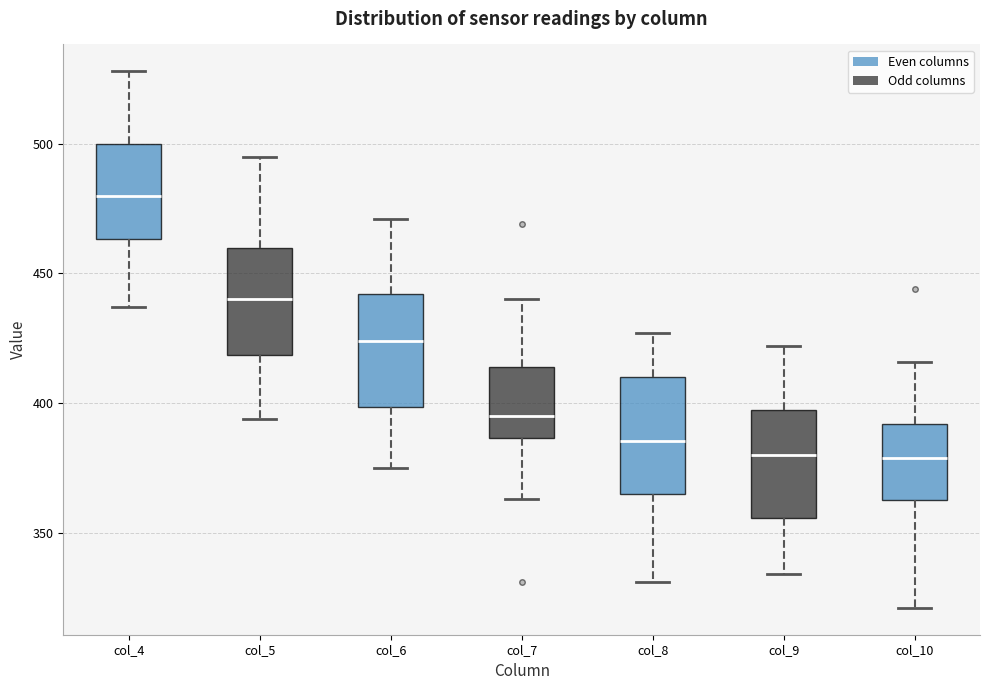

Reading left to right, transcribe this box plot: for each box, give where its median line is, the range the box spans, and where its two whiskers end, as read against the y-axis. The values are not printed on the chart, so give them approximately, as read against the axis.

col_4: median 480, box 465 to 500, whiskers 435 to 530
col_5: median 440, box 420 to 460, whiskers 395 to 495
col_6: median 425, box 400 to 440, whiskers 375 to 470
col_7: median 395, box 385 to 415, whiskers 365 to 440
col_8: median 385, box 365 to 410, whiskers 330 to 425
col_9: median 380, box 355 to 395, whiskers 335 to 420
col_10: median 380, box 365 to 390, whiskers 320 to 415